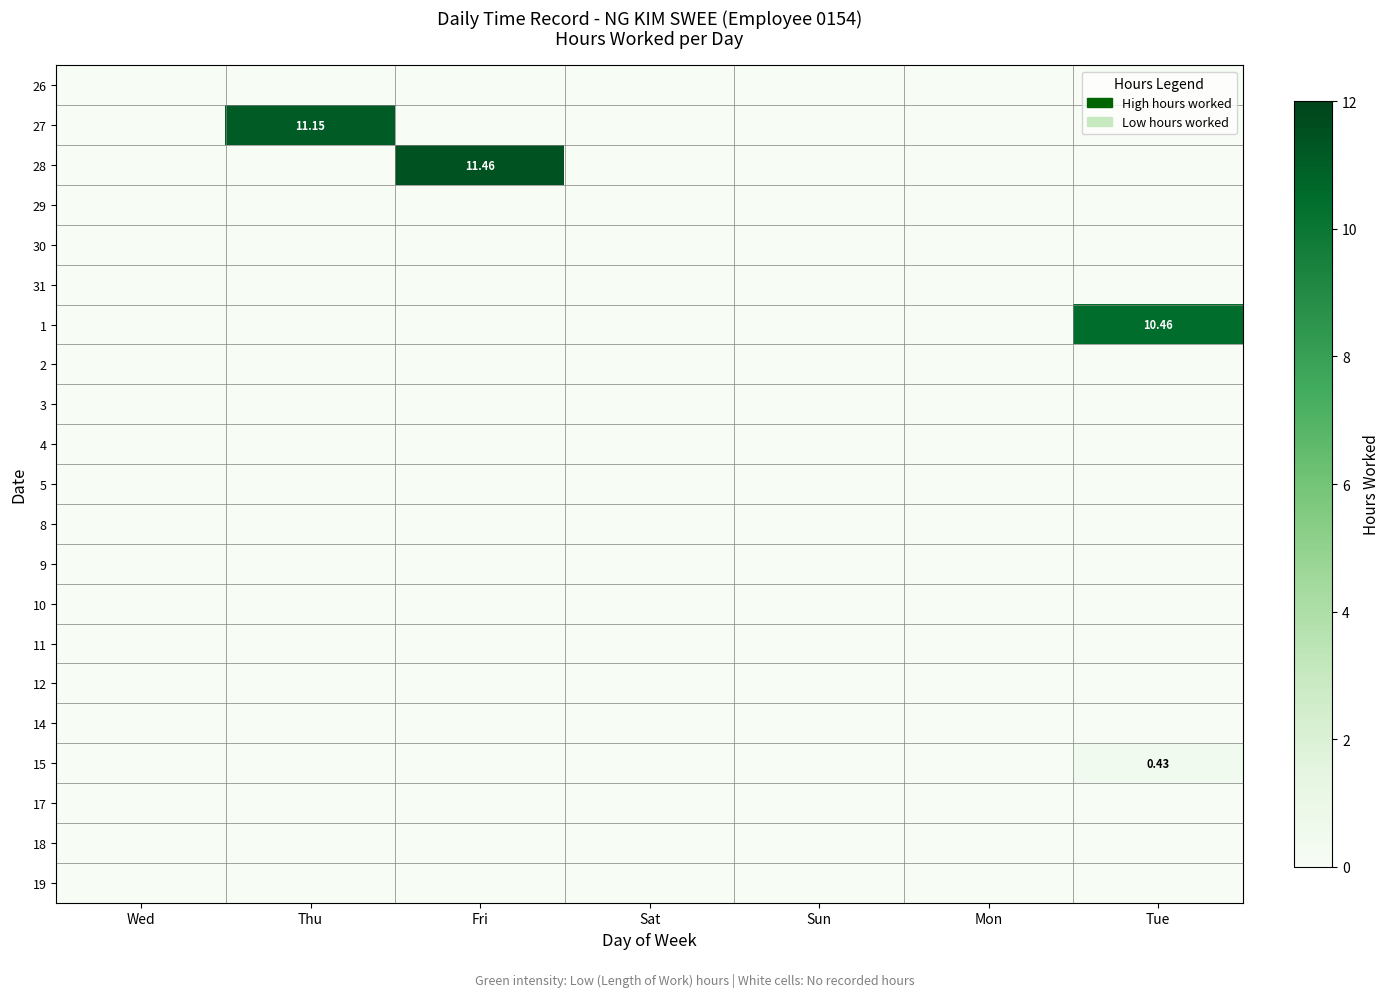

Between Mon and Sun, which is larger?

Mon